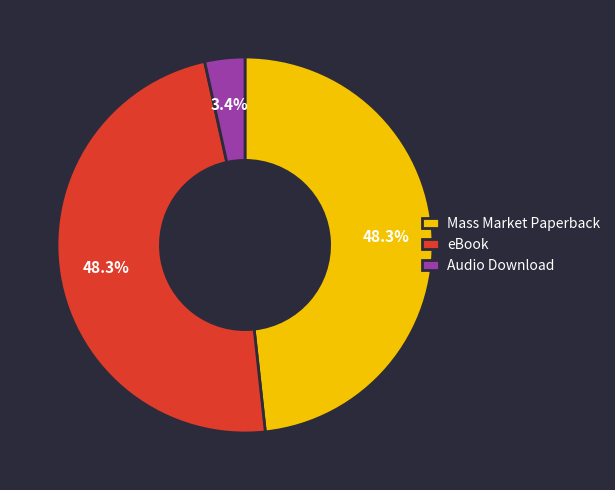

What percentage do eBook and Audio Download together represent?

51.7%